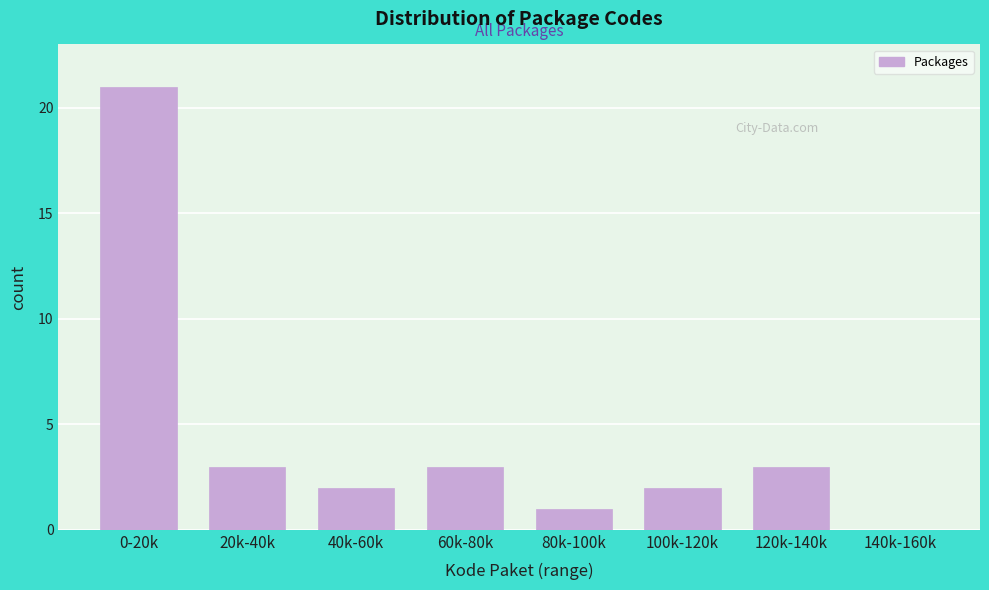

Reading left to right, transcribe all the data shown in this chart.

0-20k=21	20k-40k=3	40k-60k=2	60k-80k=3	80k-100k=1	100k-120k=2	120k-140k=3	140k-160k=0